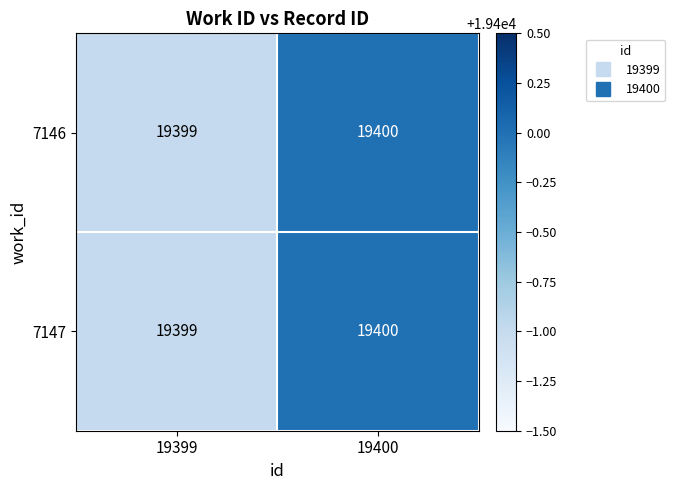

Rank the categories by 7146 value from highest to lowest.

19400, 19399